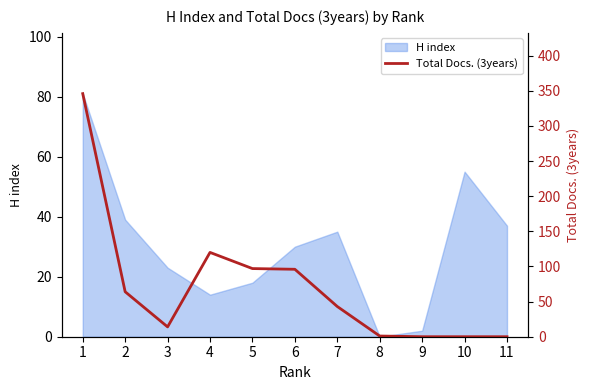

What is the average value?

71